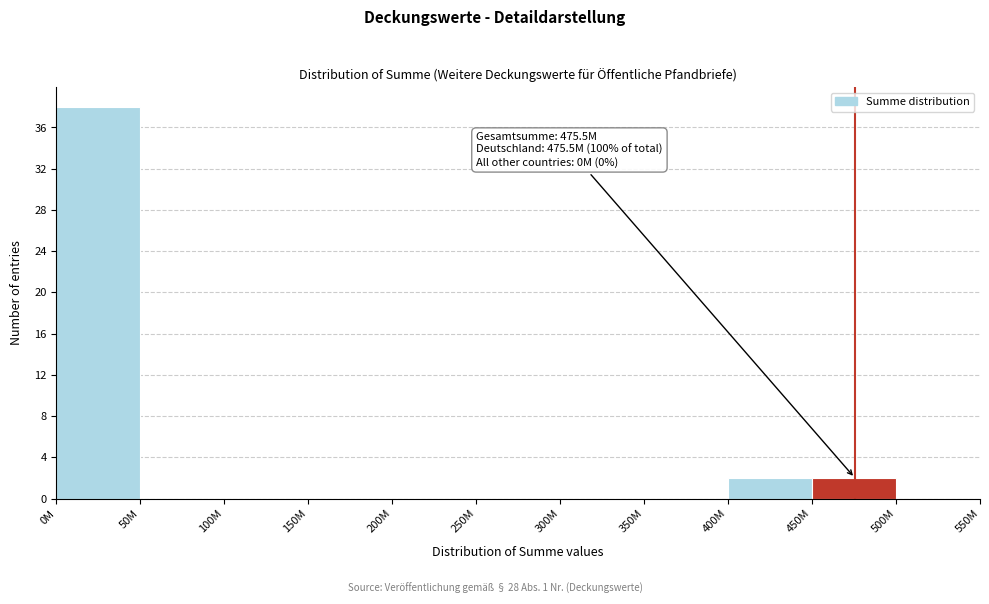

Reading left to right, transcribe all the data shown in this chart.

0M=38	50M=0	100M=0	150M=0	200M=0	250M=0	300M=0	350M=0	400M=2	450M=2	500M=0